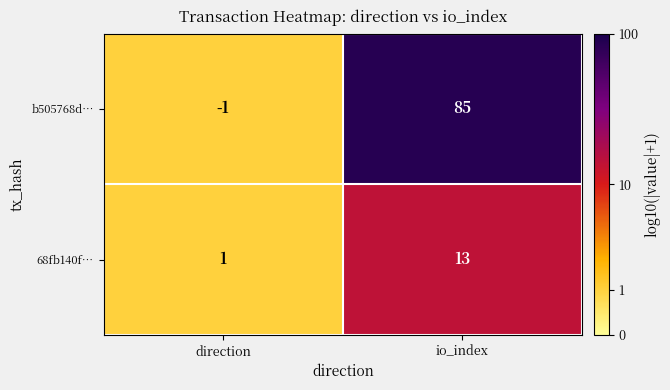

Which series has the largest total across all categories?

b505768d…